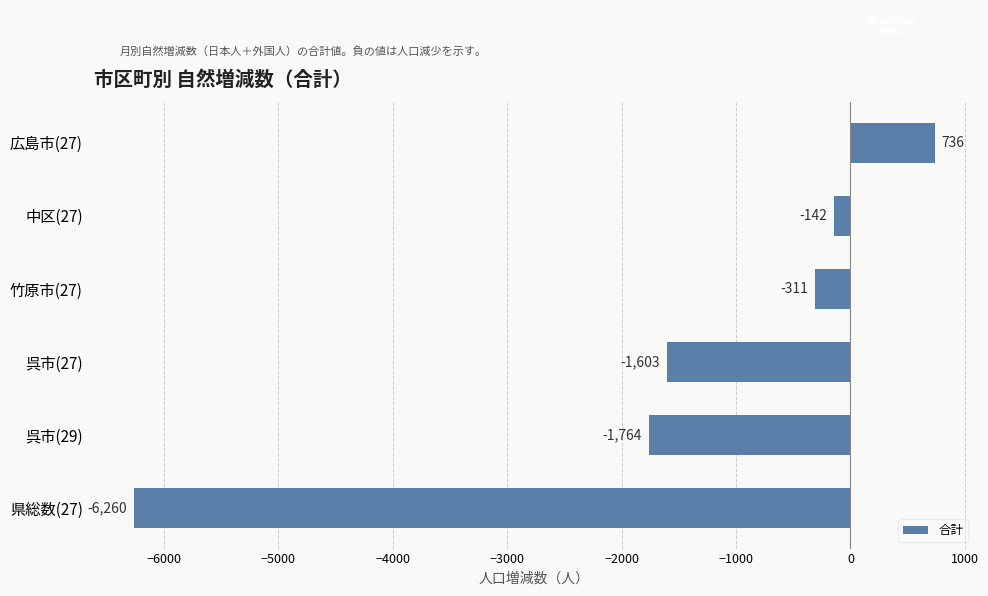

Reading top to bottom, extract all data points from this chart.

広島市(27)=736	中区(27)=-142	竹原市(27)=-311	呉市(27)=-1603	呉市(29)=-1764	県総数(27)=-6260